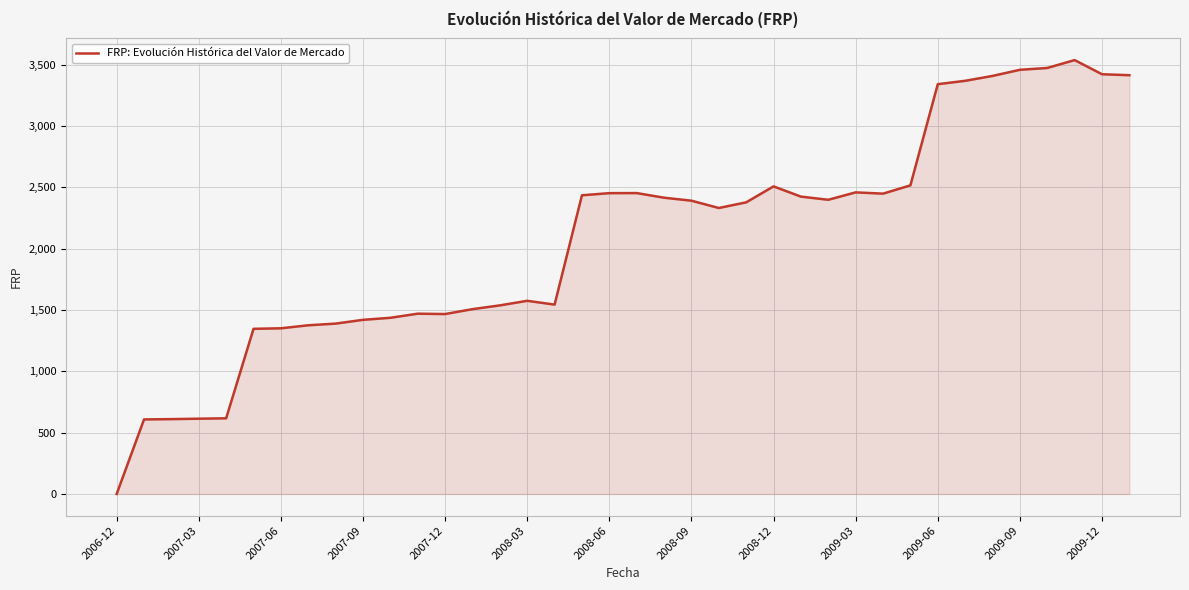

What is the difference between the maximum and minimum values?

3536.1